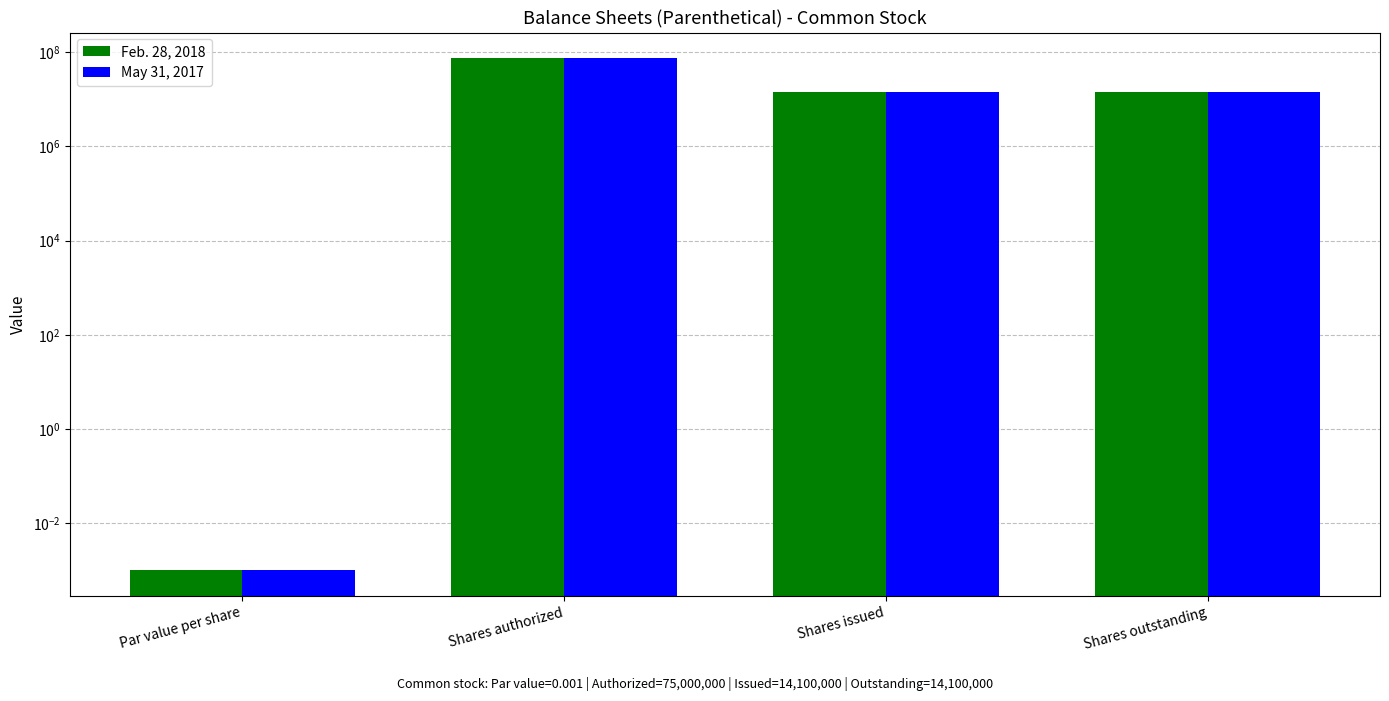

Between Par value per share and Shares outstanding, which series saw the biggest shift?

Feb. 28, 2018